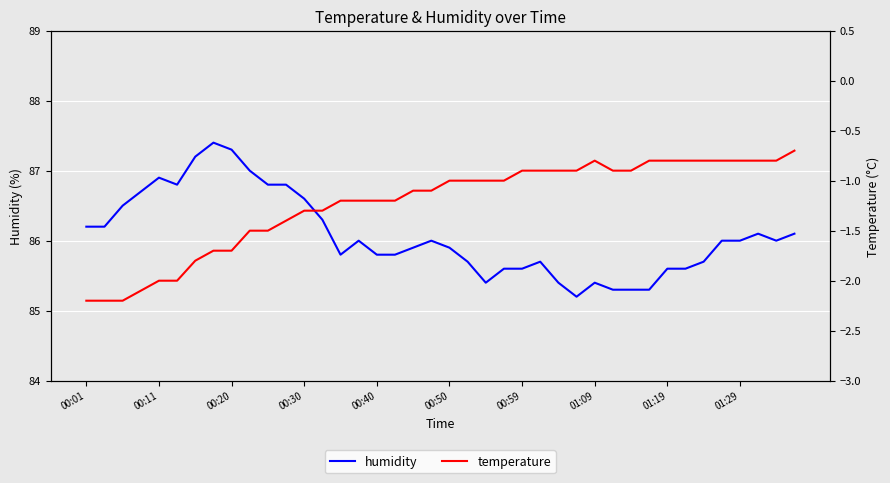

Rank the series at 25 from lowest to highest value.

temperature, humidity